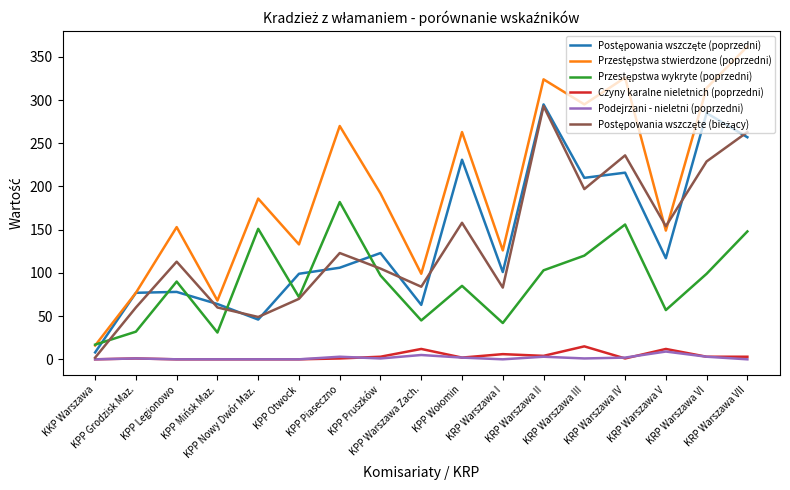

What is the greatest value displayed?

362